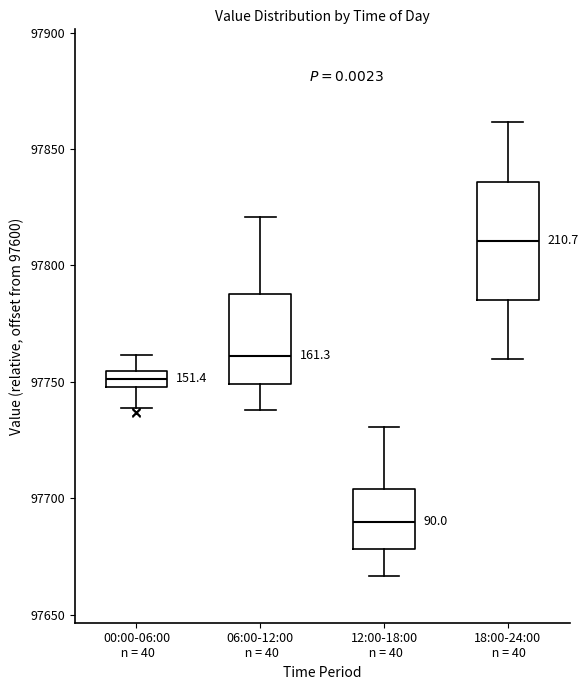

Where is the lower edge of the box for 00:00-06:00 n = 40 on the y-axis? The values are not printed on the chart, so give them approximately, as read against the axis.

97750